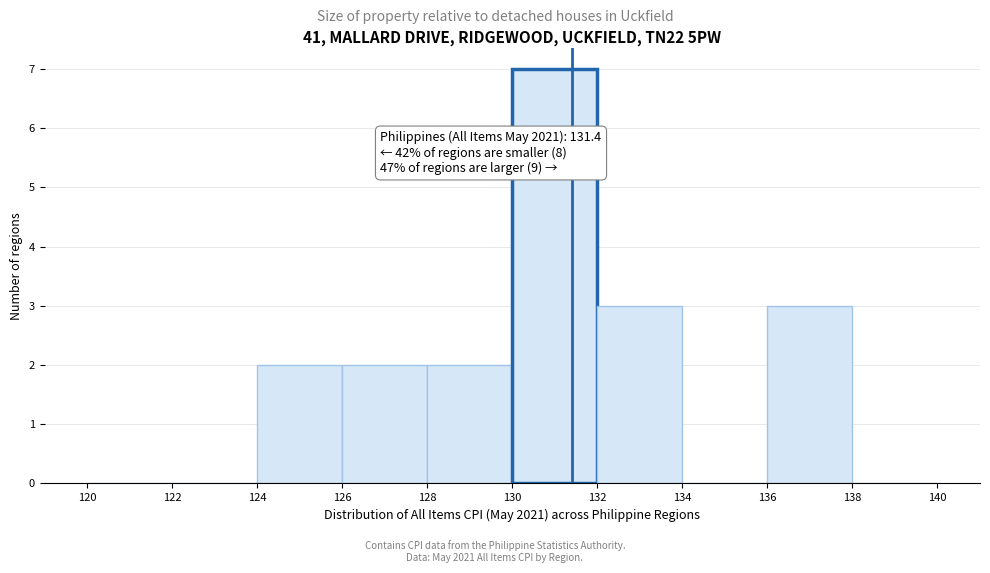

Over which range of the x-axis is the bar tallest?

130 to 132